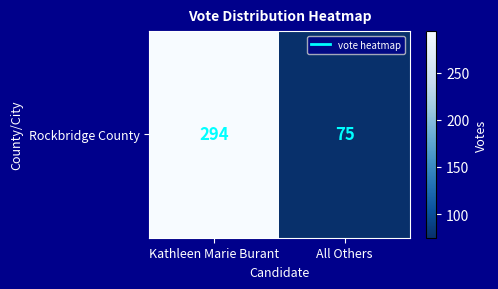

What is the change in value from Kathleen Marie Burant to All Others?

-219